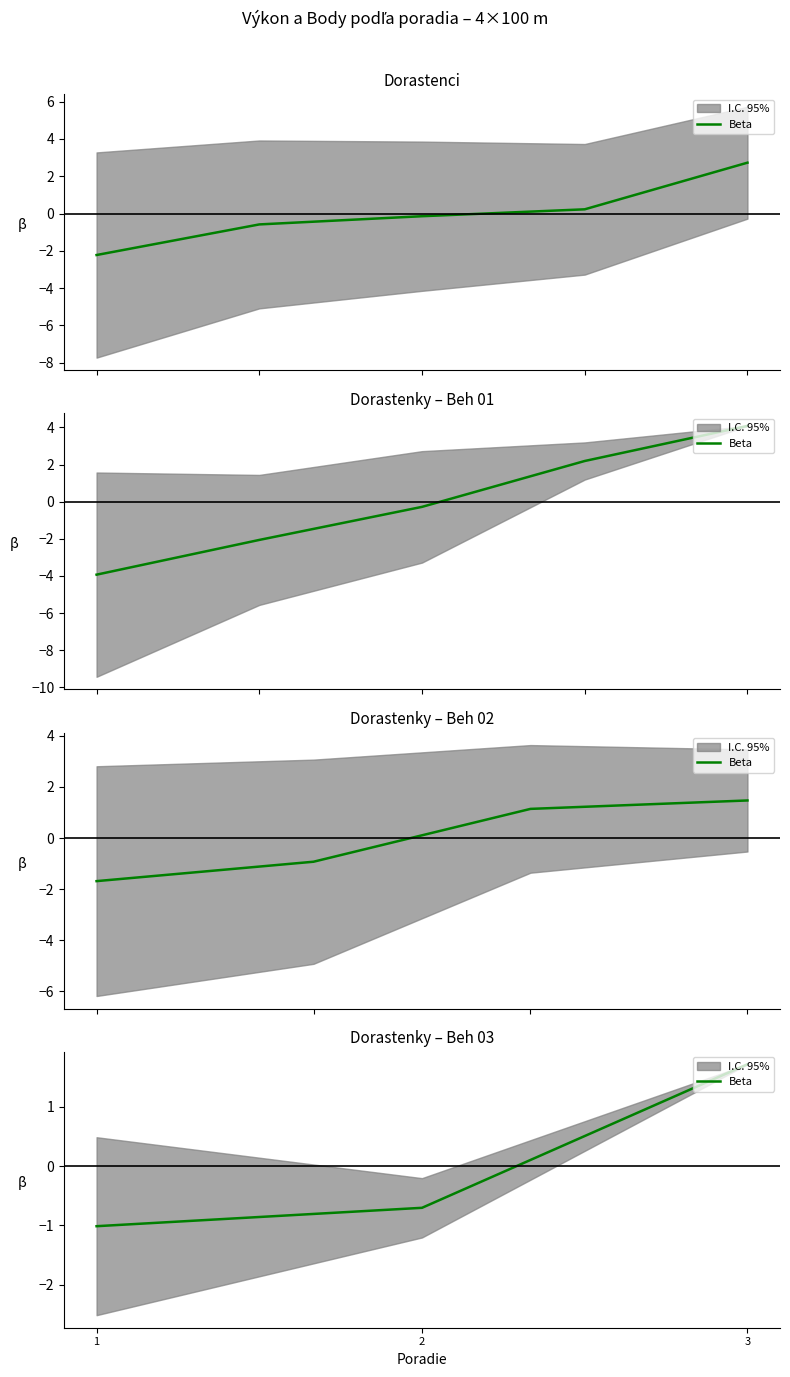

Rank the categories by value from lowest to highest.

1, 2, 3